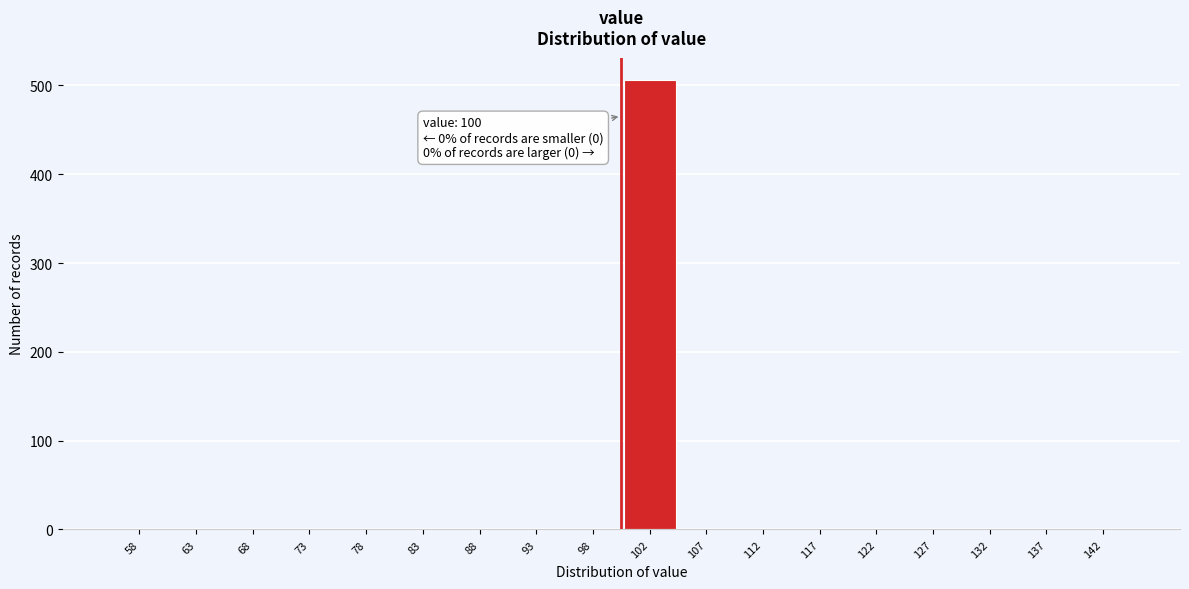

Which range on the x-axis has the tallest bar?

100.0 to 105.0